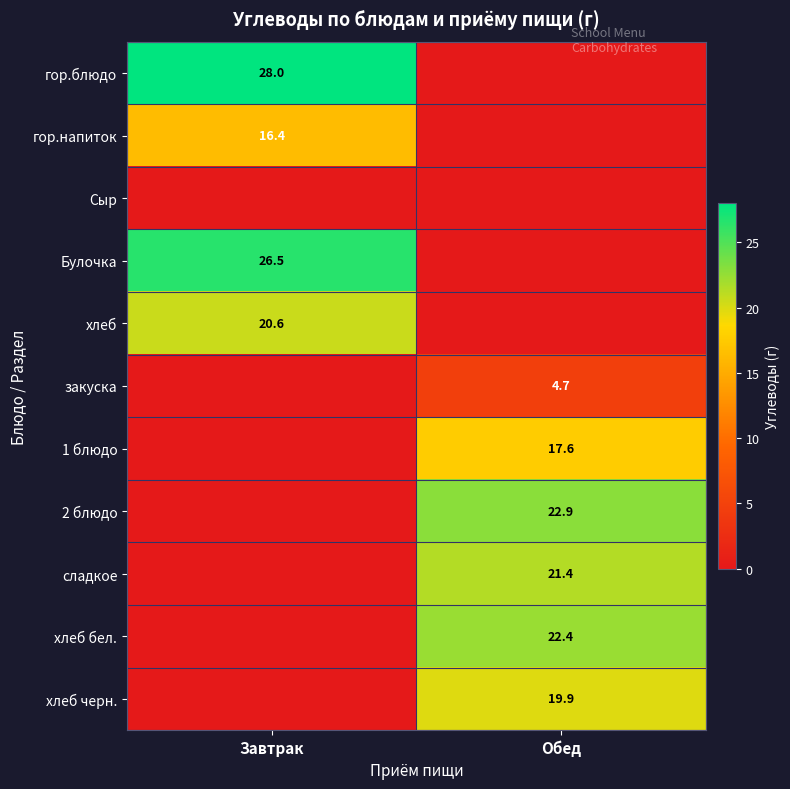

True or false: гор.напиток has a value of 9.7 at Завтрак.

False